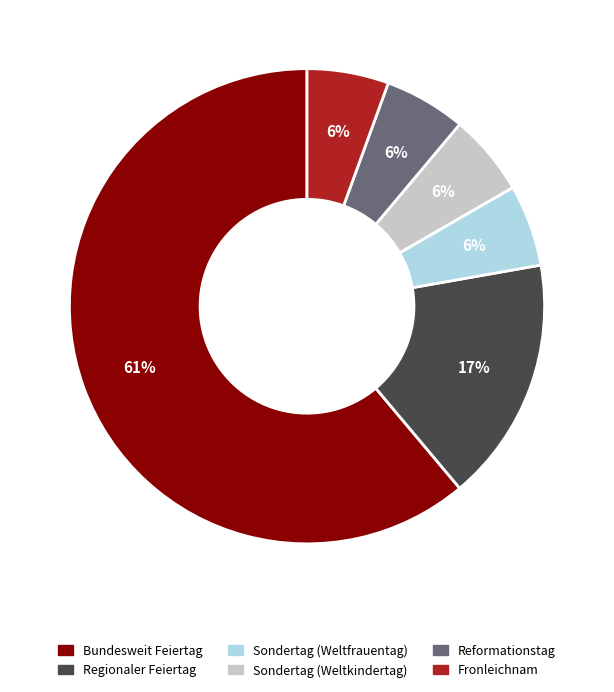

Is the sum of Sondertag (Weltkindertag) and Fronleichnam greater than half?

No